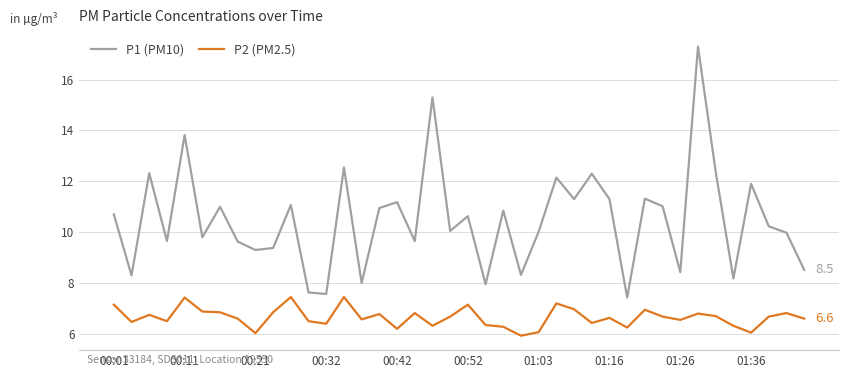

What is the difference between the maximum and minimum values in the P2 (PM2.5) series?

1.5